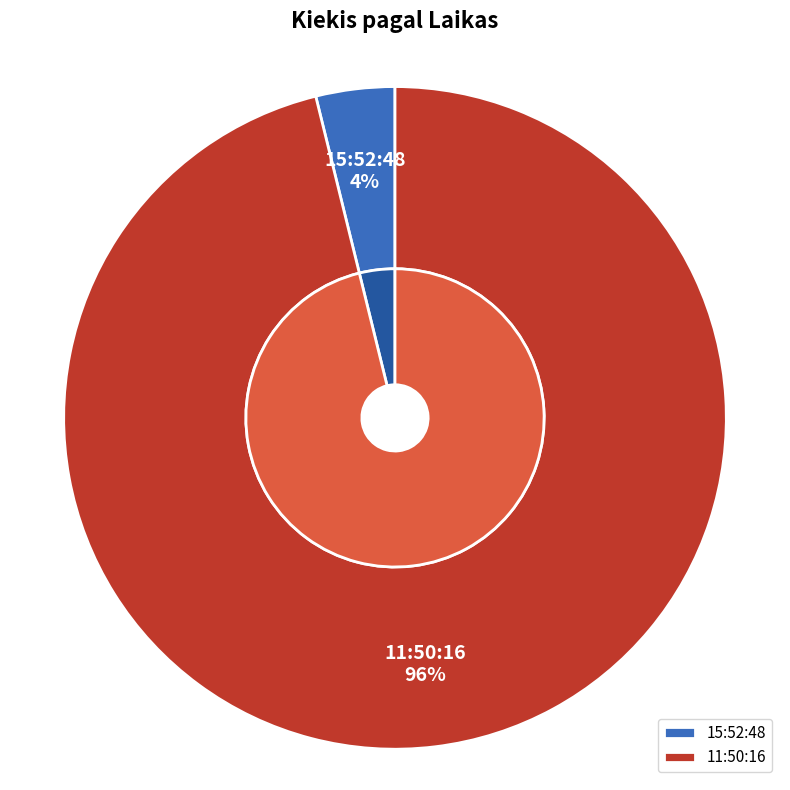

To the nearest percent, what is the combined percentage of 15:52:48 and 11:50:16?

100%